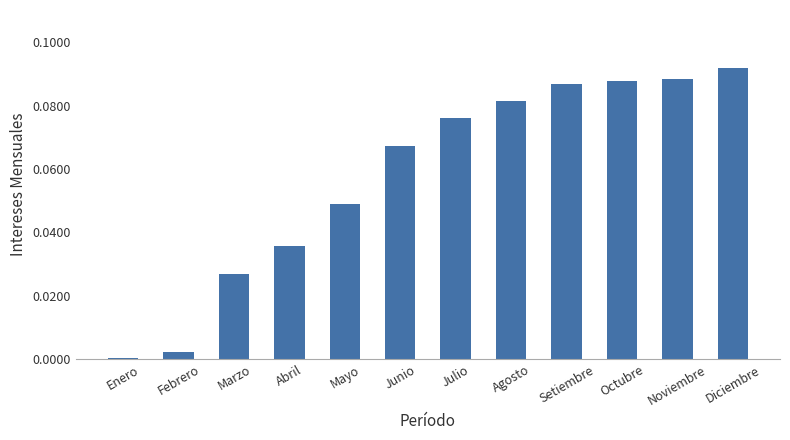

Are the bars horizontal?

No